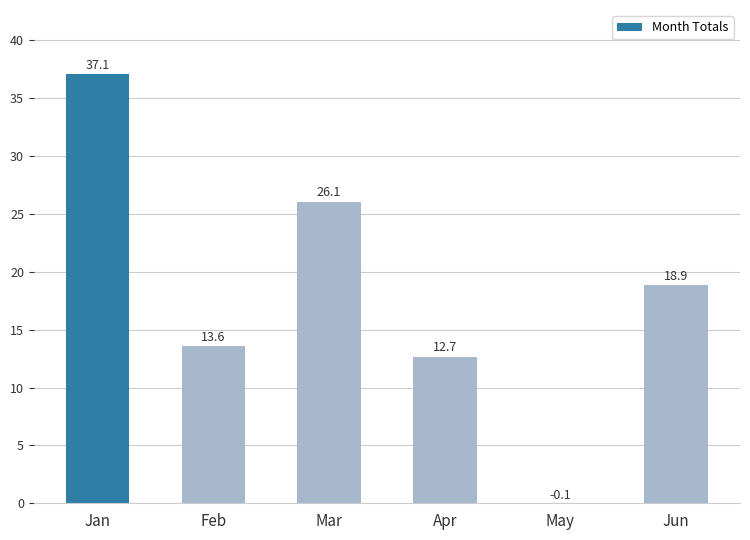

At which label is the value closest to 18?

Jun